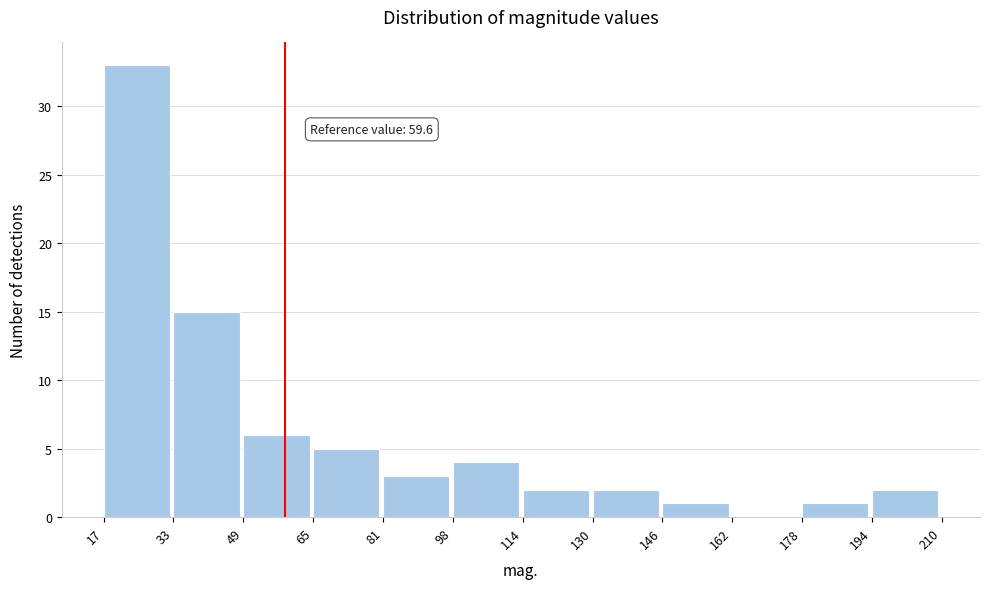

Over which range of the x-axis is the bar tallest?

17 to 33